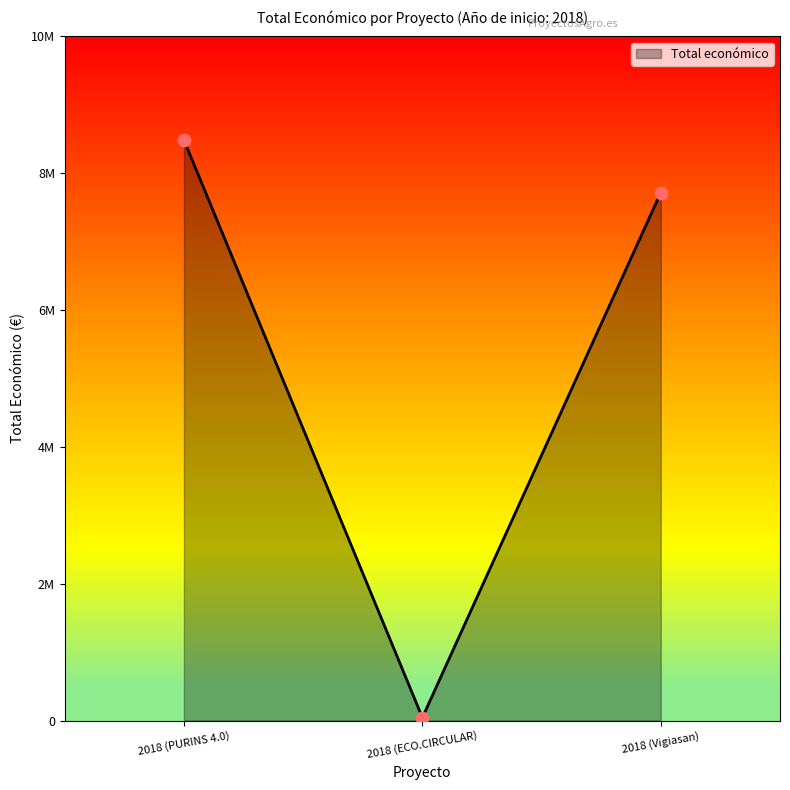

Approximately how many times larger is the value at 2018 (Vigiasan) compared to 2018 (PURINS 4.0)?

0.9